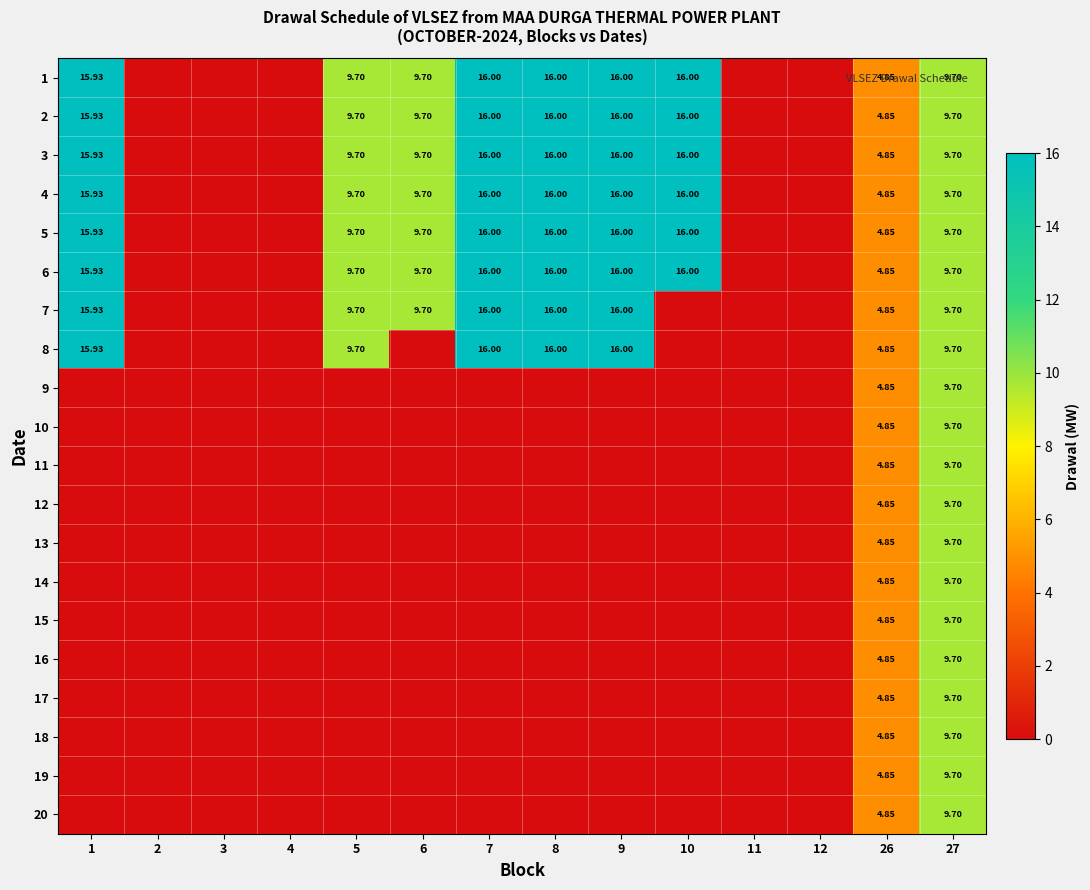

At which label does 18 reach its minimum?

1